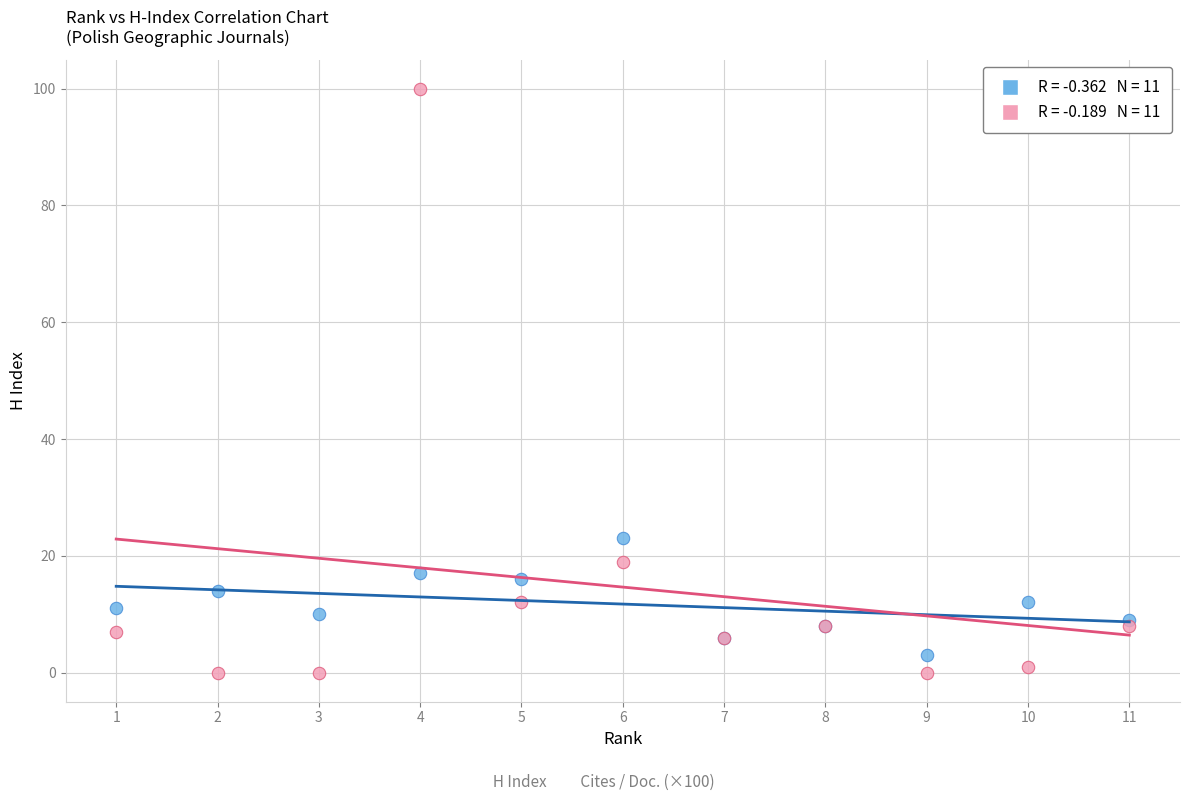

Across all series, what Y value is closest to 50?

23.0